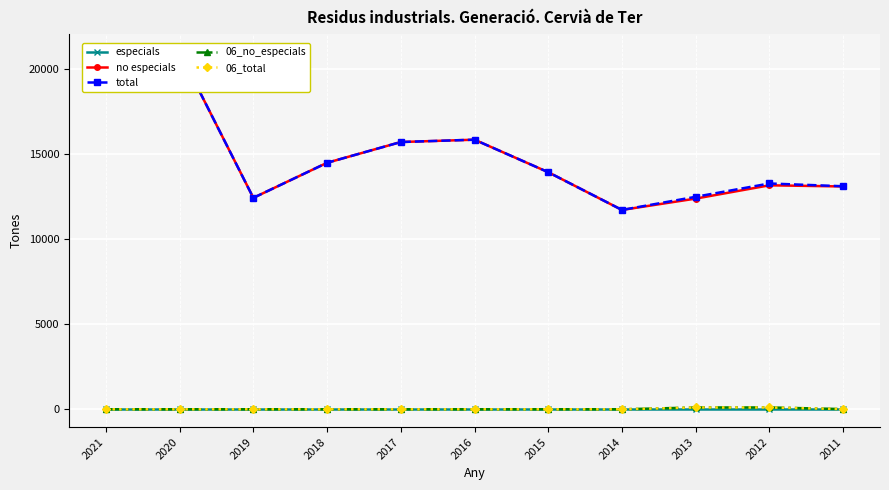

Which has a higher value, 2012 or 2014?

2012